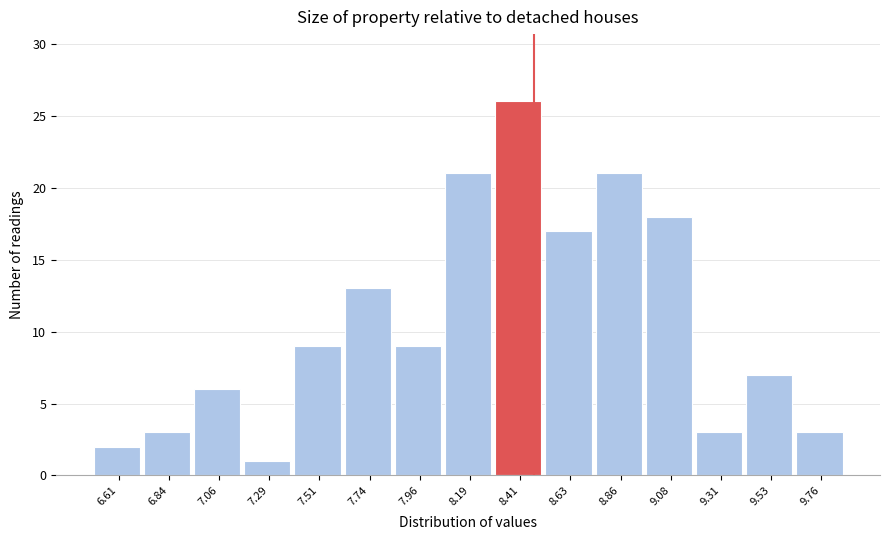

Over which range of the x-axis is the bar tallest?

8.30 to 8.50